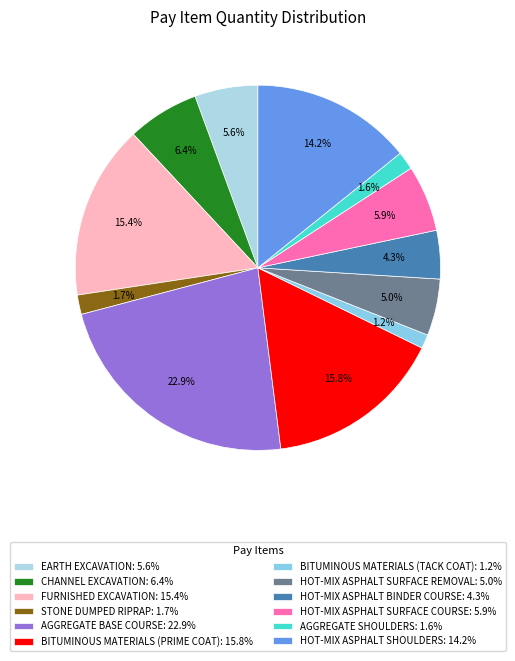

What portion of the pie excludes HOT-MIX ASPHALT SURFACE REMOVAL?

95.0%